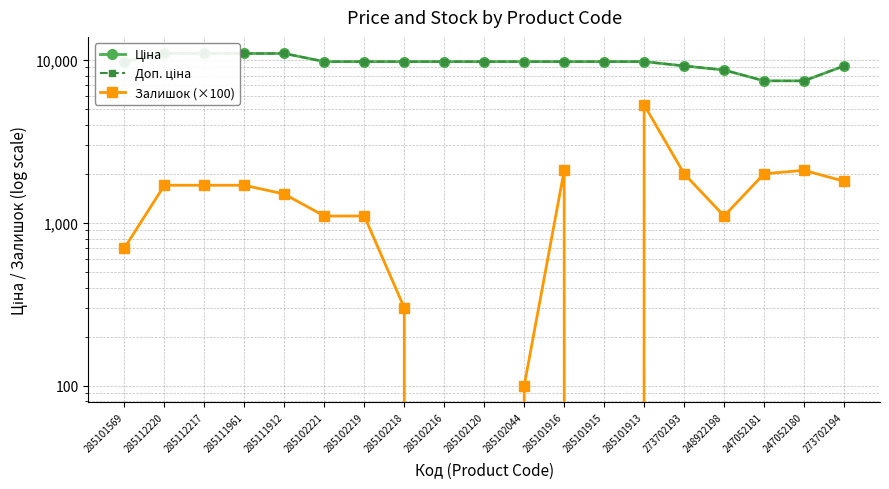

What is the difference between the highest and lowest values at 285101913?

4475.5